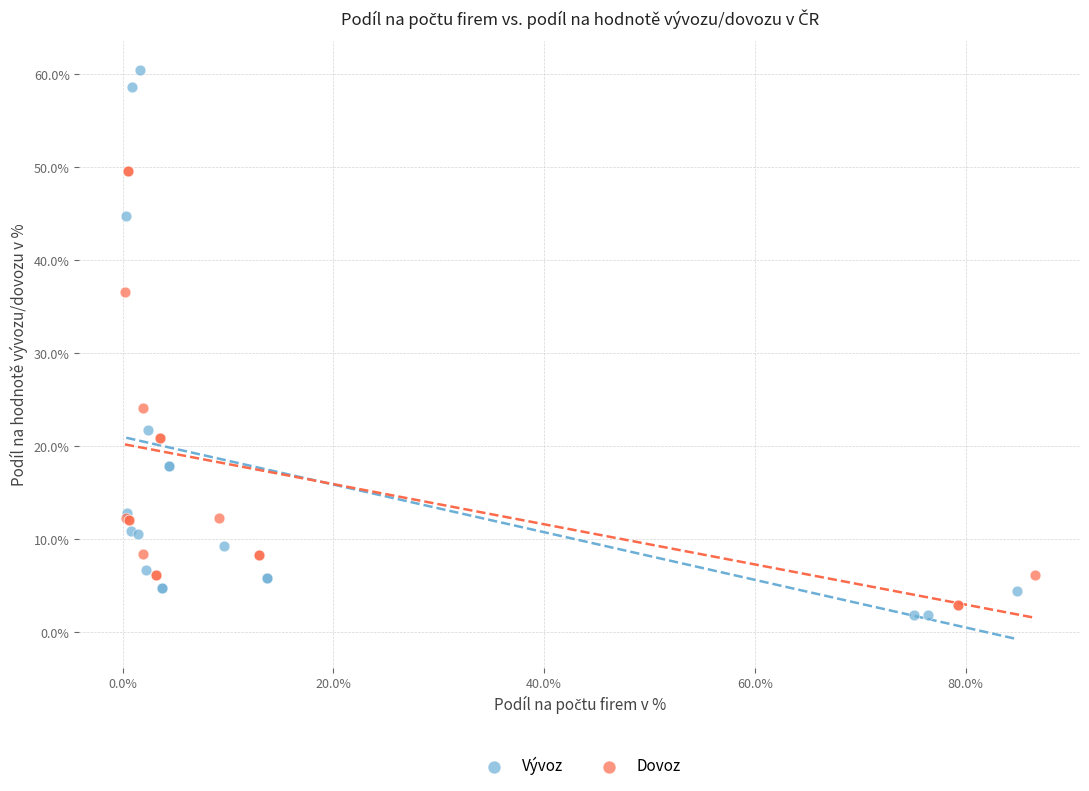

Which series reaches the minimum Y coordinate?

Vývoz